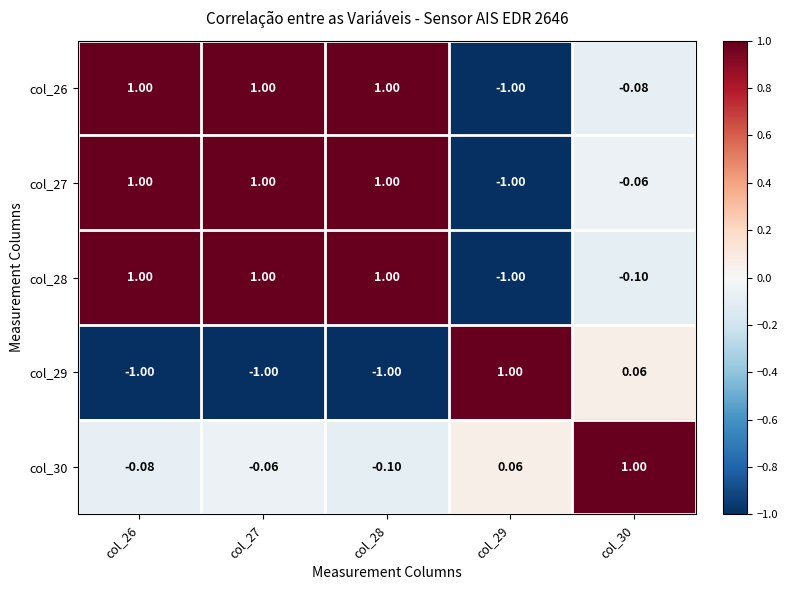

How many distinct data groups are displayed?

5